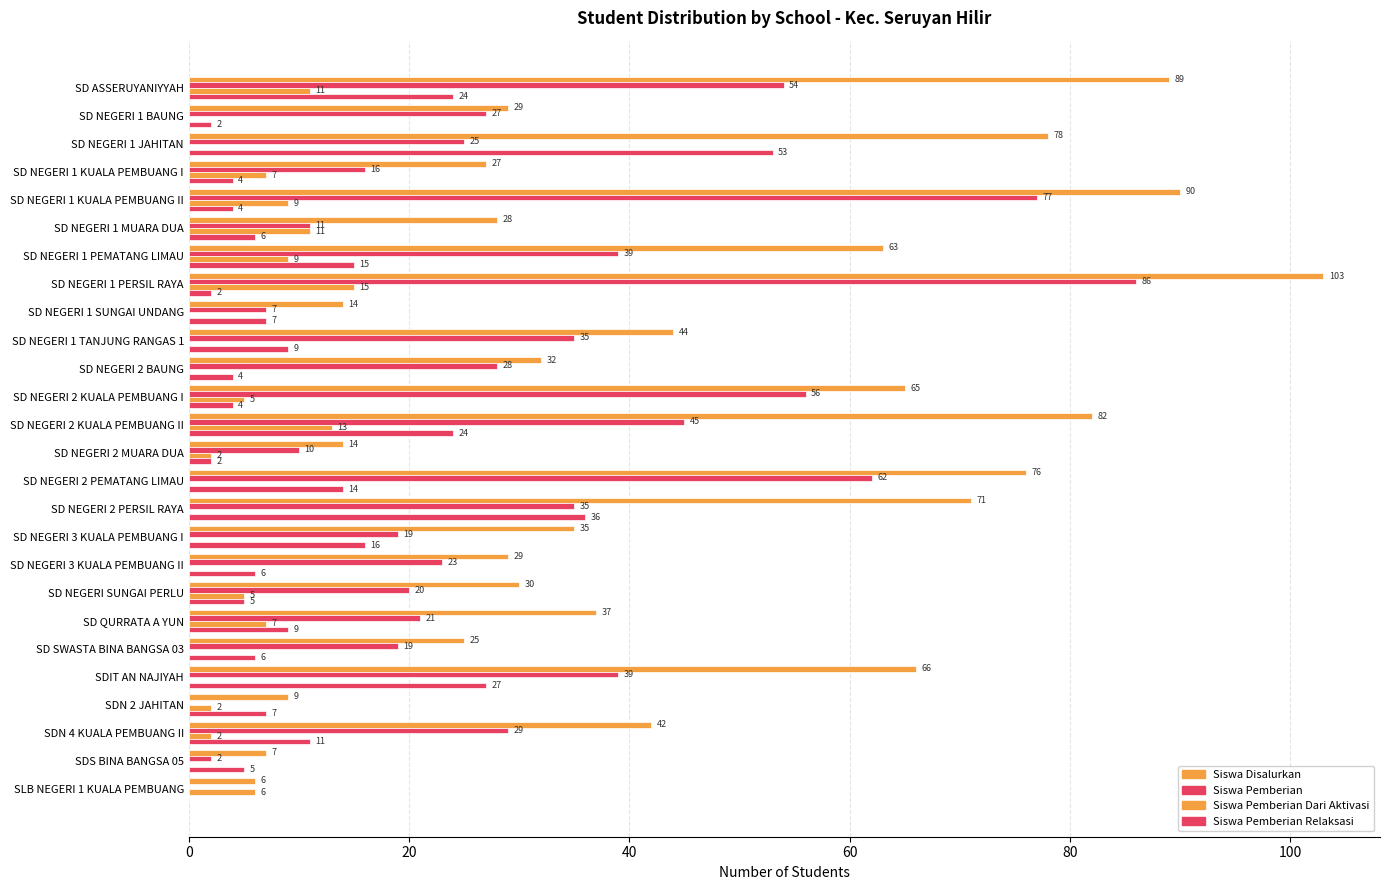

How many distinct data groups are displayed?

4